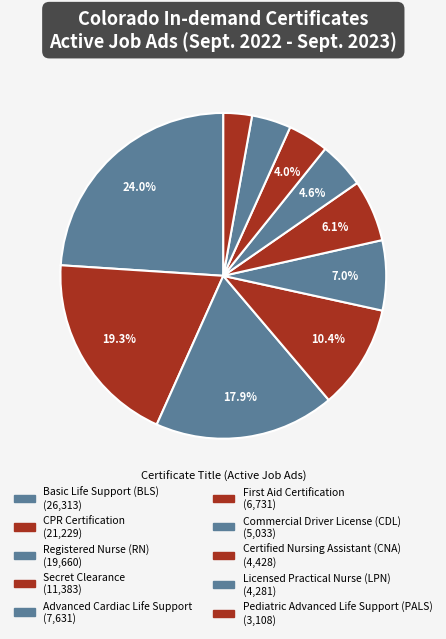

Is there a majority slice in this chart?

No